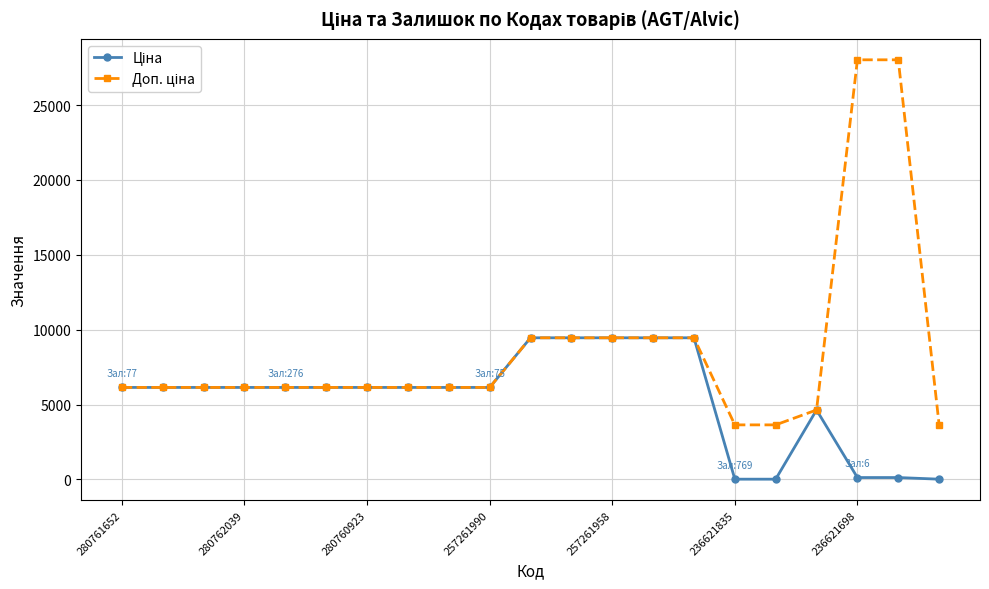

How many categories are shown in the chart?

21